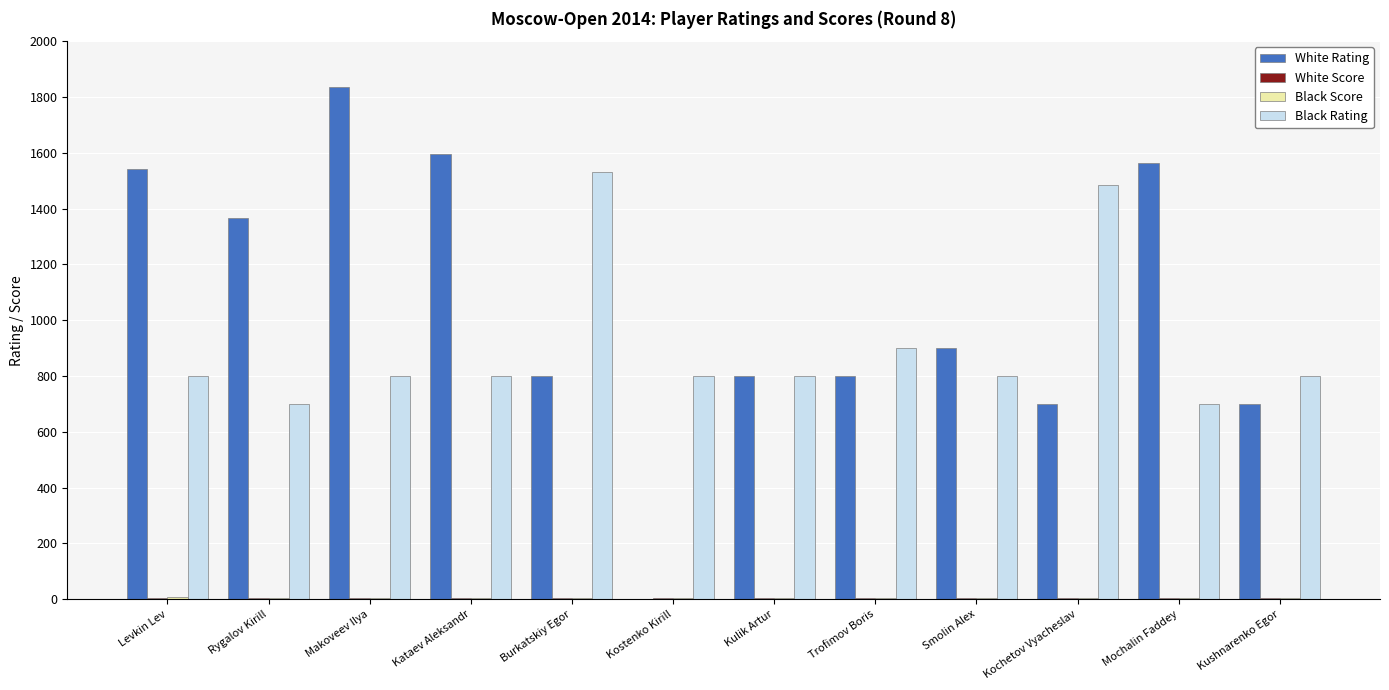

Is the value of Black Rating at Smolin Alex greater than the value of White Rating at Mochalin Faddey?

No